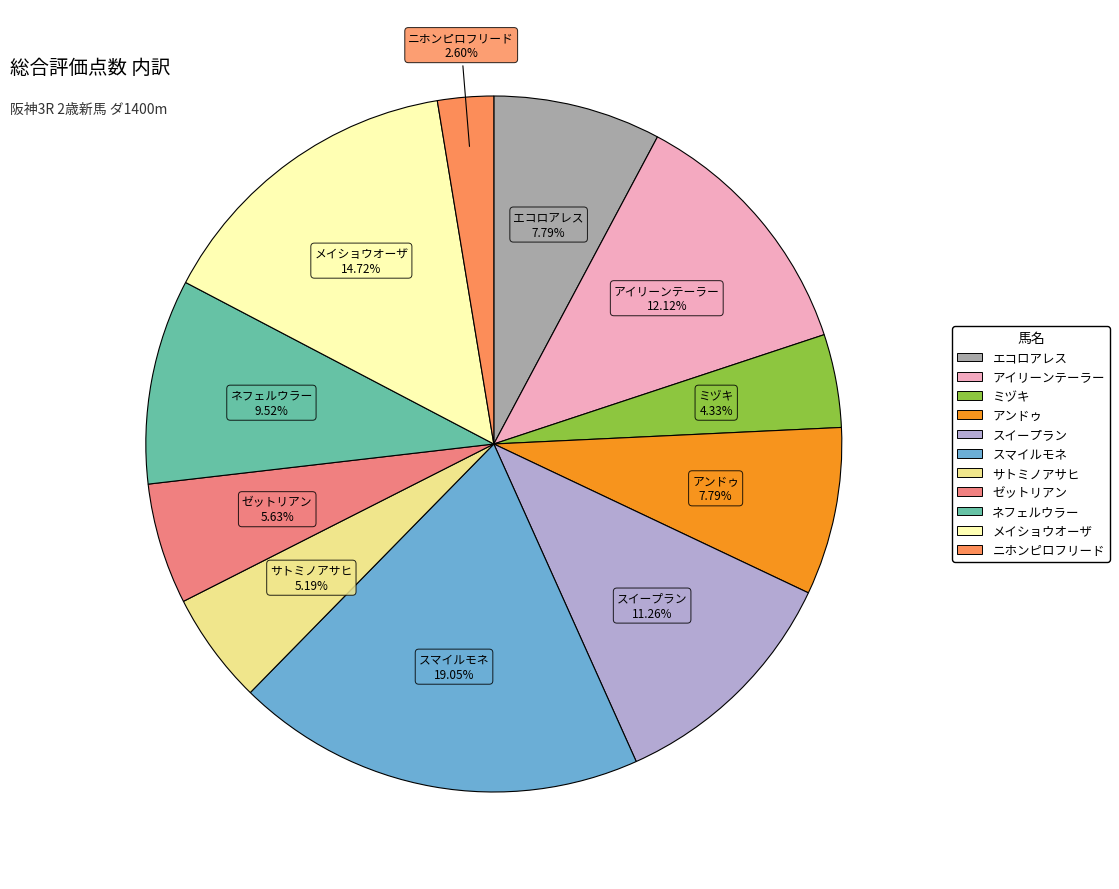

How many segments does this pie chart have?

11